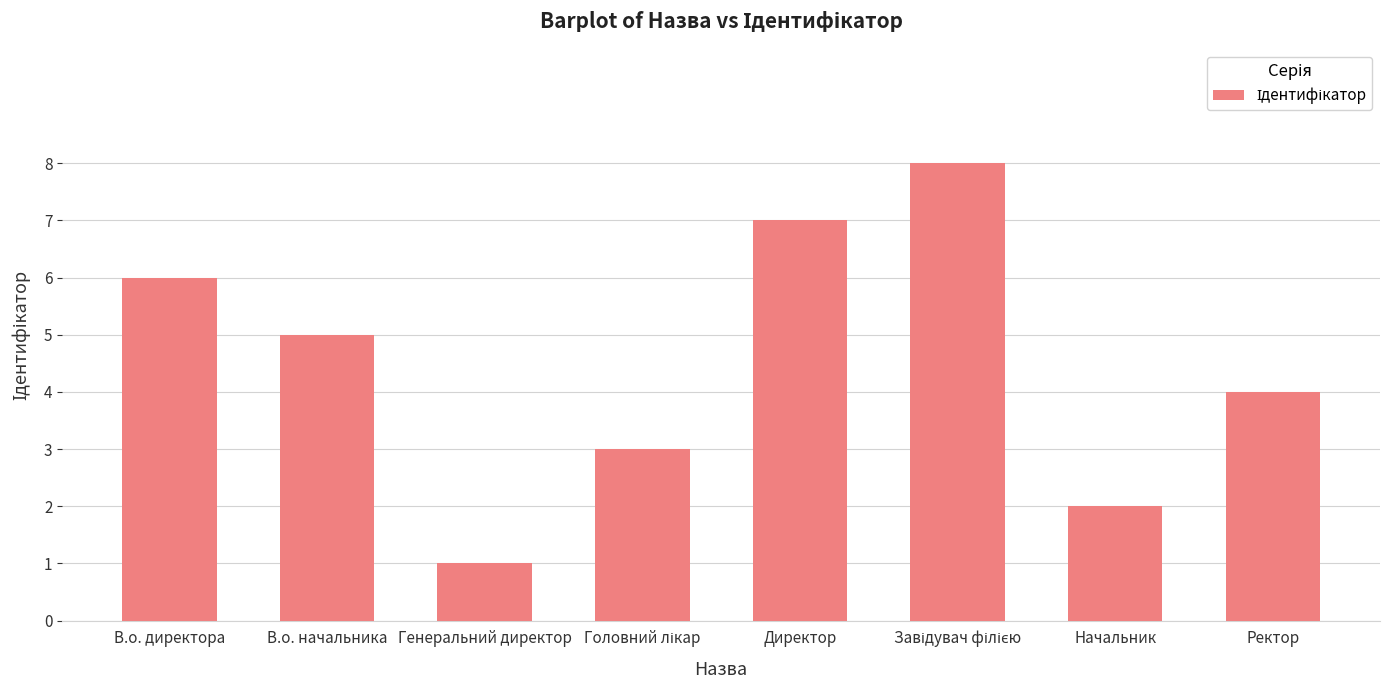

What is the greatest value displayed?

8